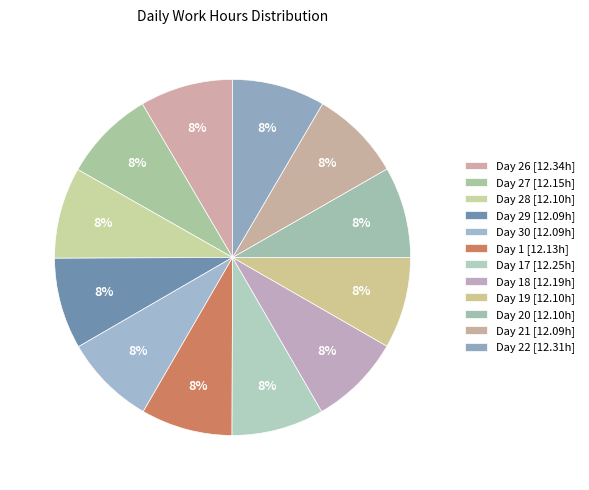

Count the number of slices in the pie.

12